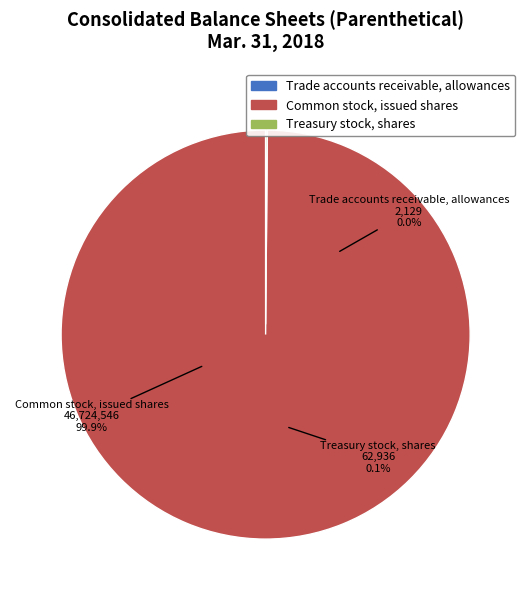

How many slices are in this pie chart?

3